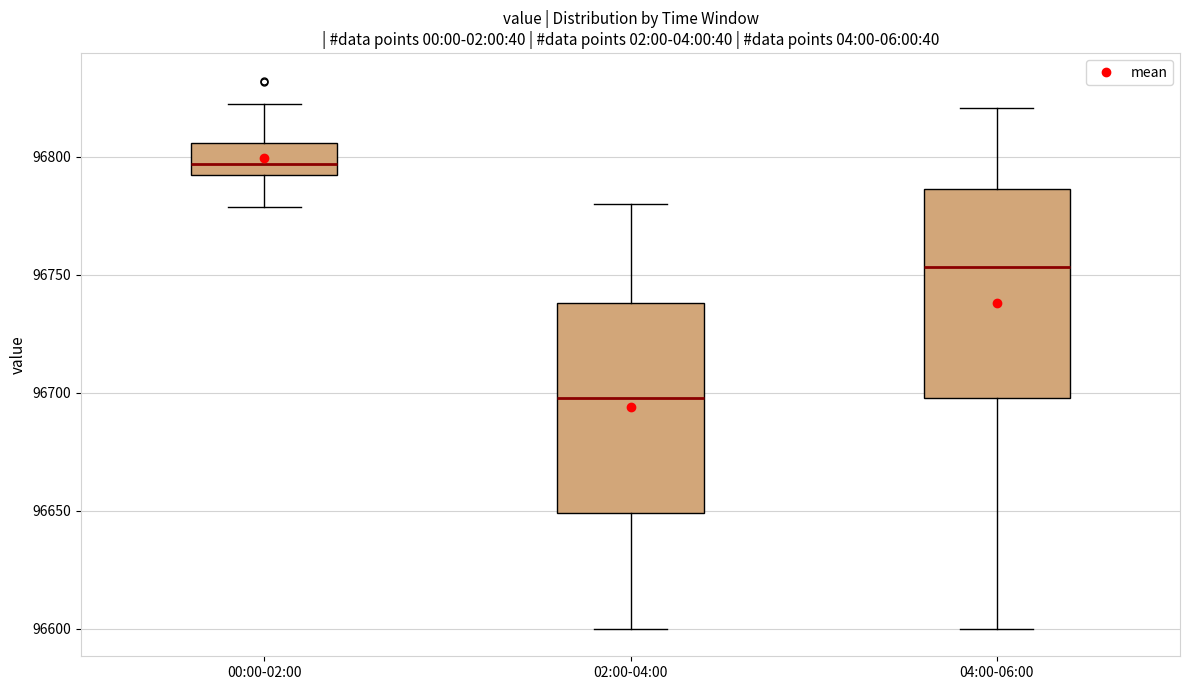

Where is the lower edge of the box for 04:00-06:00 on the y-axis? The values are not printed on the chart, so give them approximately, as read against the axis.

96700